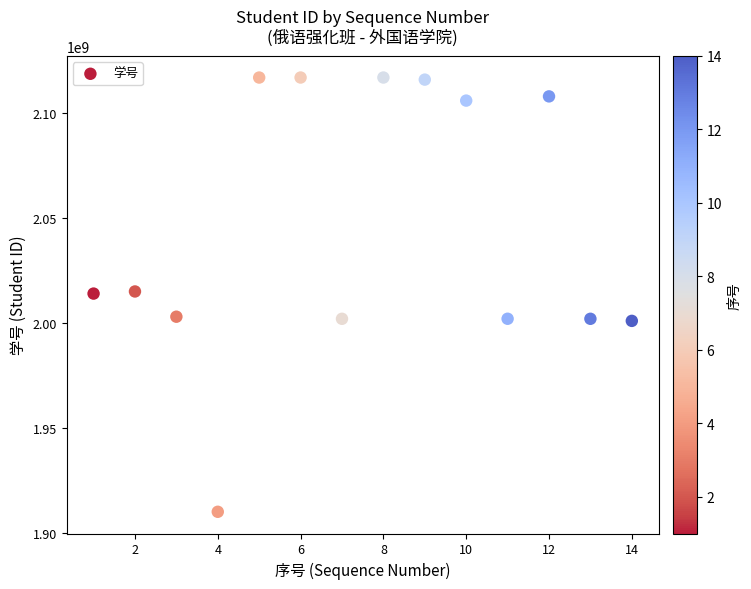

What is the range of Y values (max minus min)?

207000007